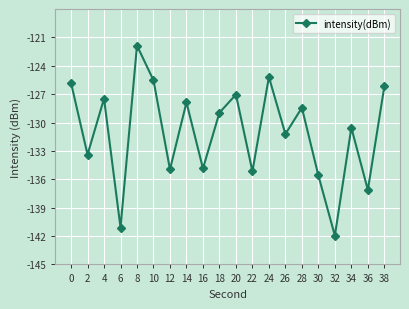

What is the difference between the second highest and minimum values?

16.8